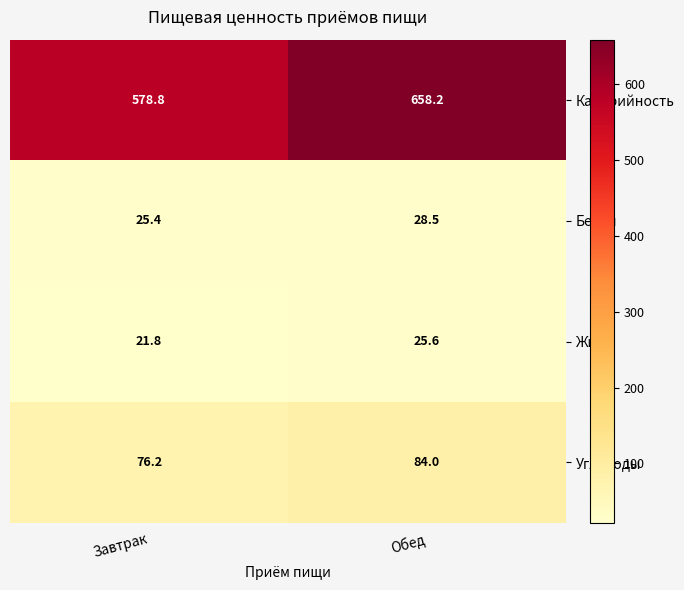

What is the difference between the maximum and minimum values in the Калорийность series?

79.4